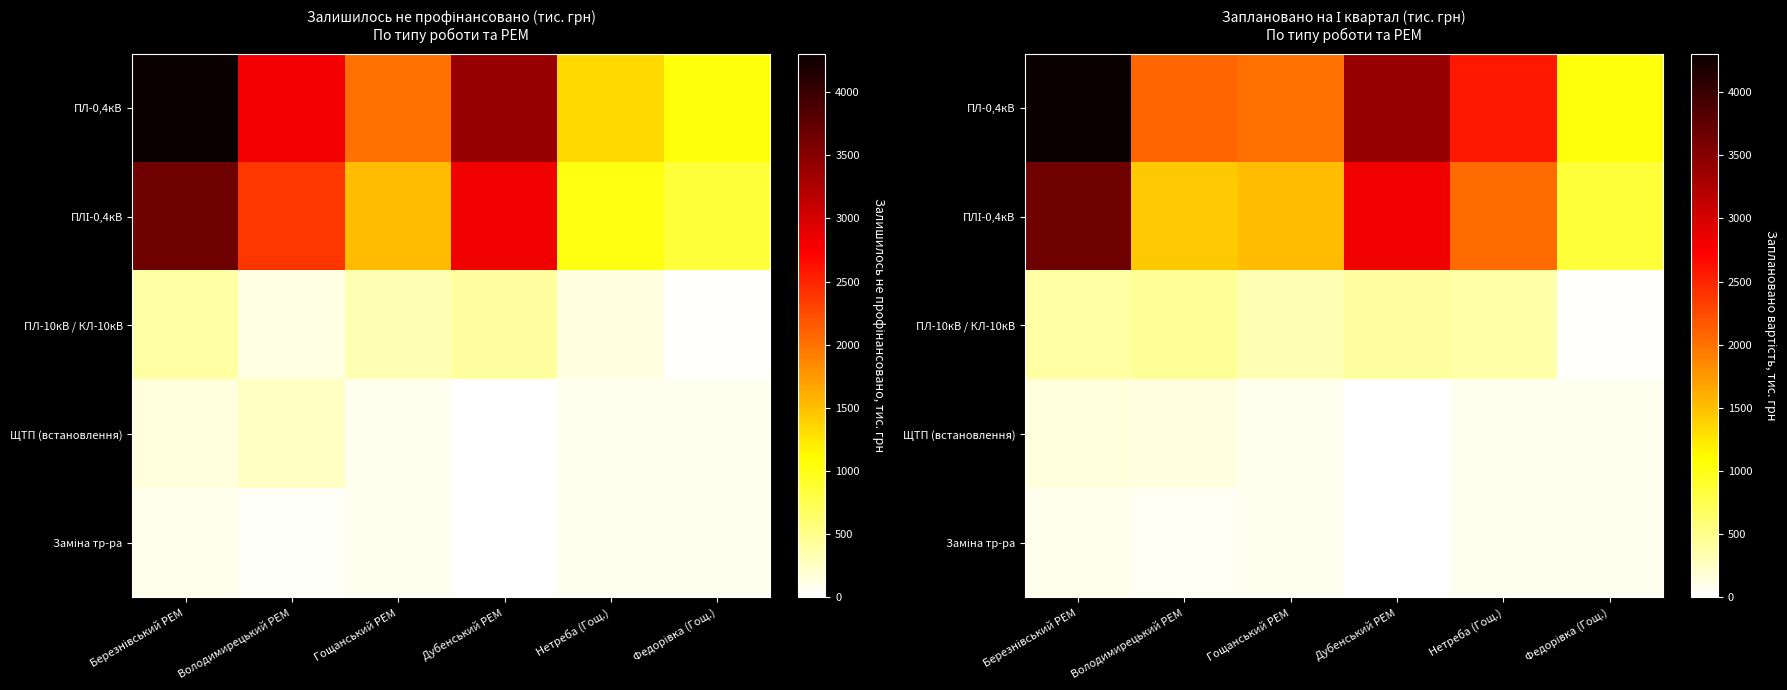

How many series are shown in this chart?

5